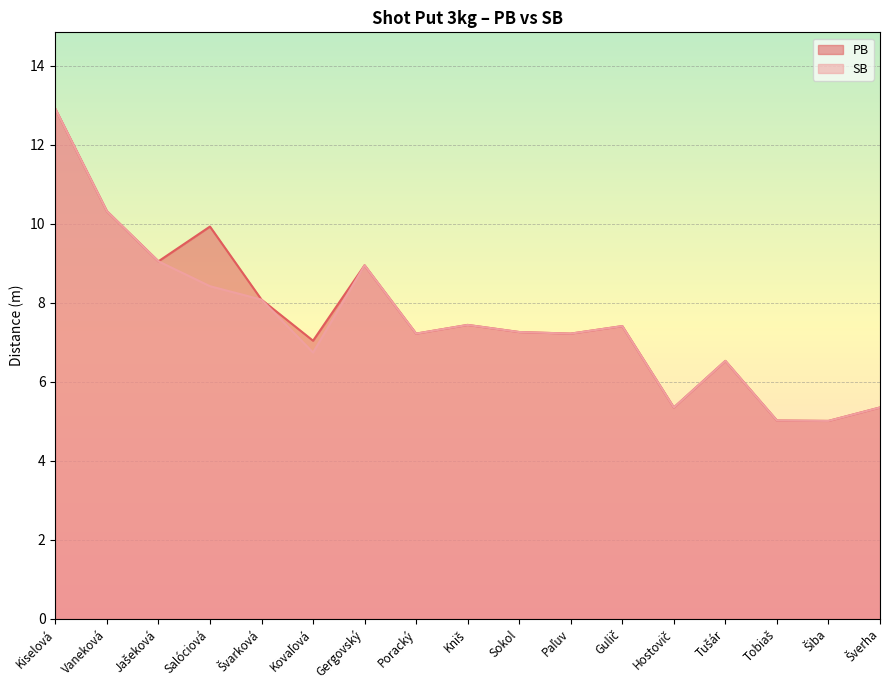

How many interior local valleys does the SB series have?

5